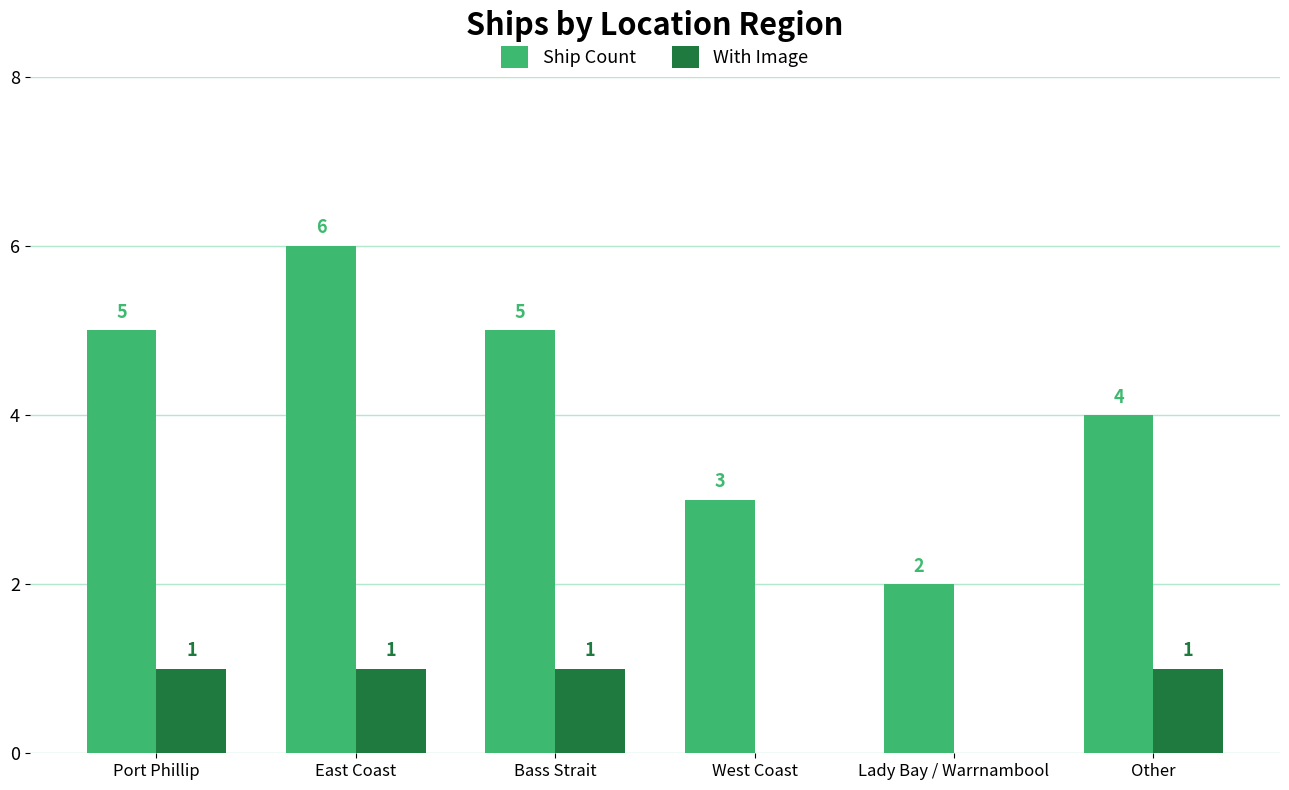

Does the chart contain stacked bars?

No